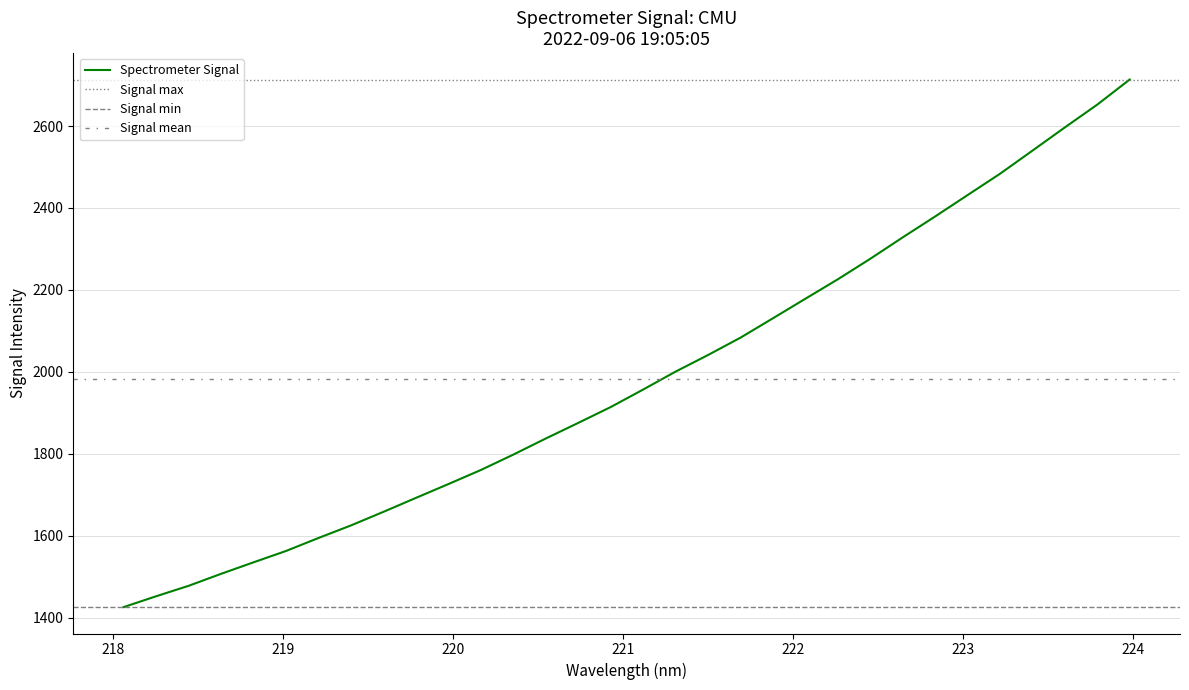

Does the chart have visible grid lines?

Yes